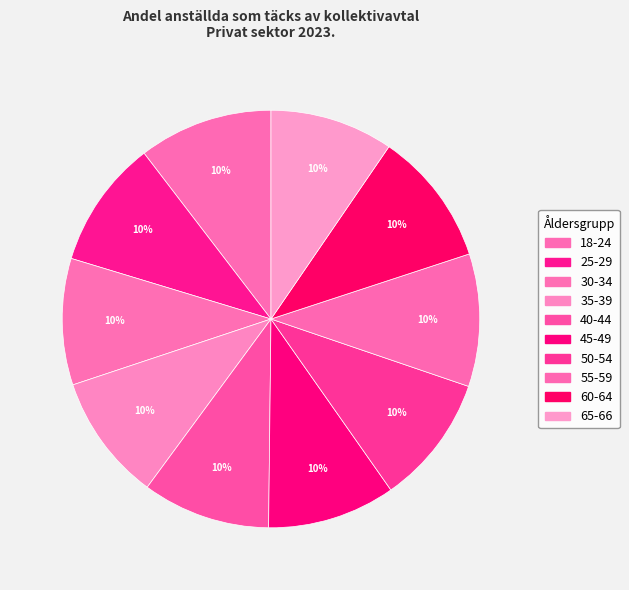

How many segments does this pie chart have?

10